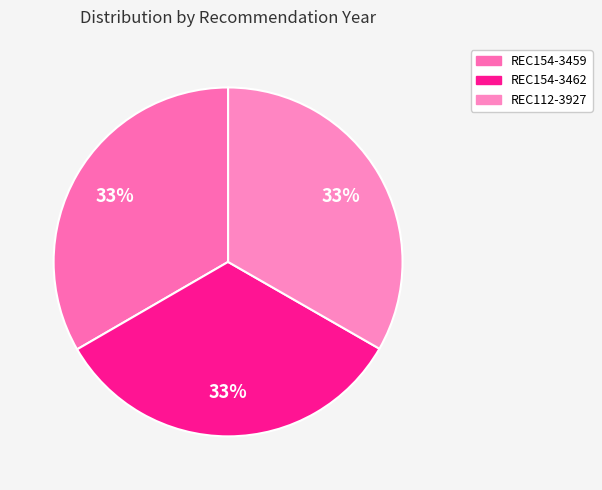

Combined, do REC154-3462 and REC112-3927 account for over 50%?

Yes